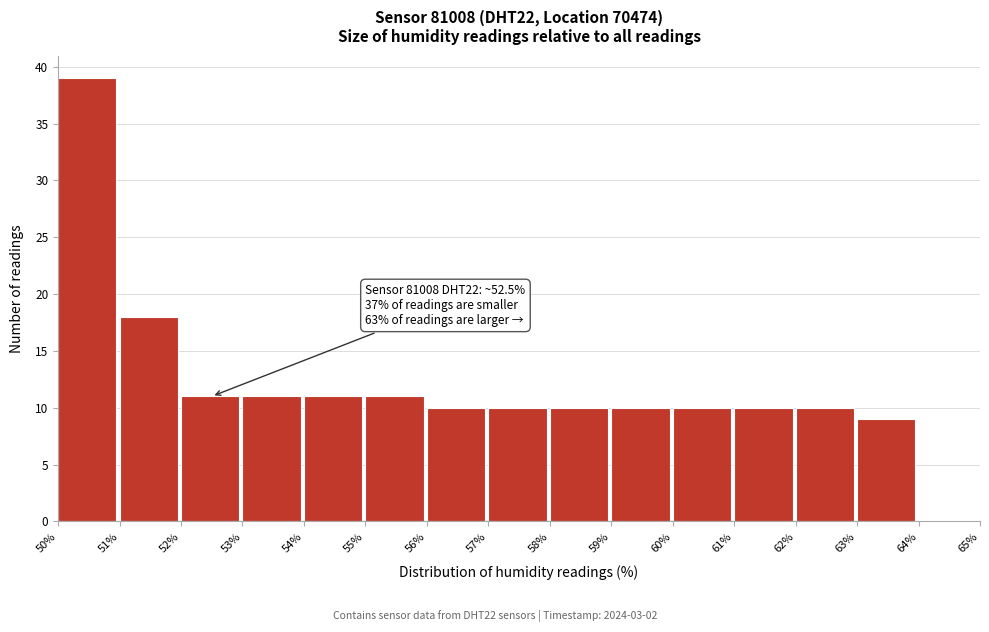

Over which range of the x-axis is the bar tallest?

50% to 51%